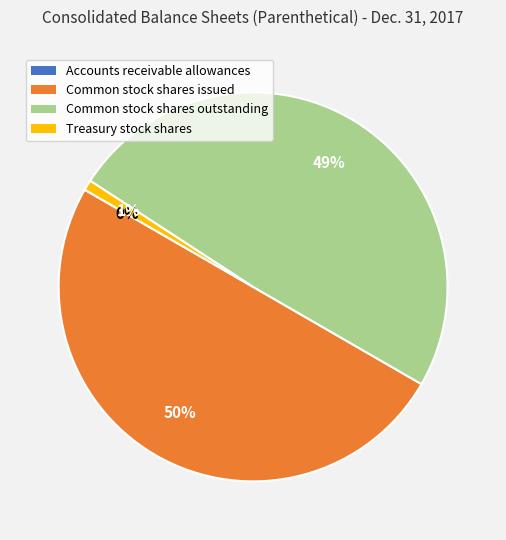

To the nearest percent, what is the average slice percentage?

25%